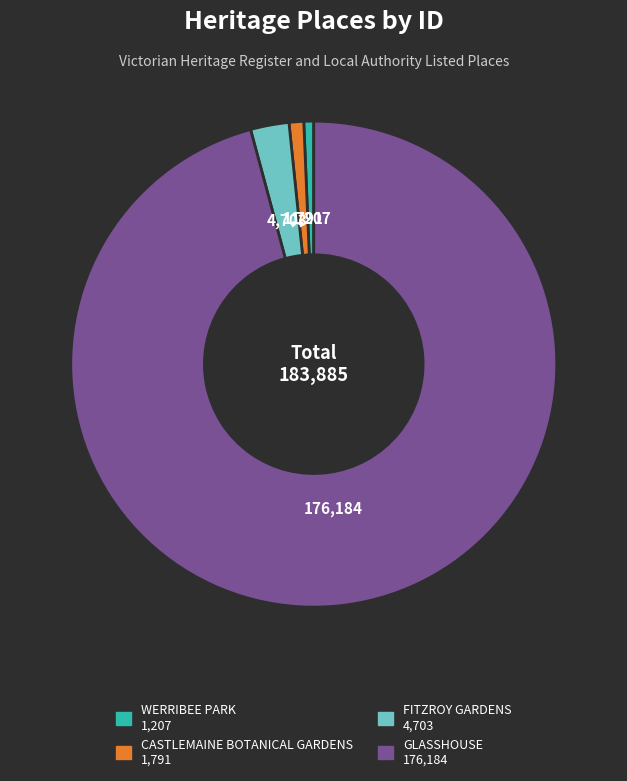

Is the sum of FITZROY GARDENS and WERRIBEE PARK greater than half?

No